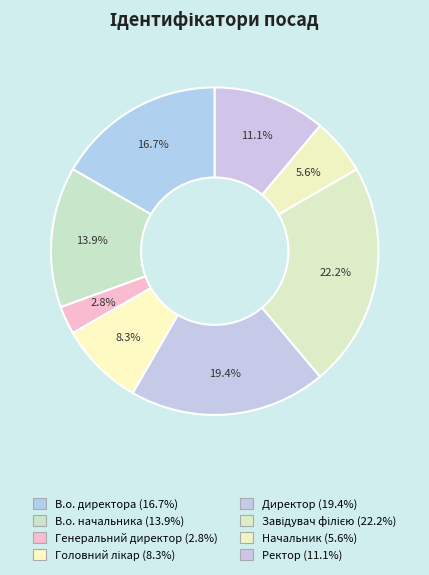

Which category has the biggest portion of the pie?

Завідувач філією